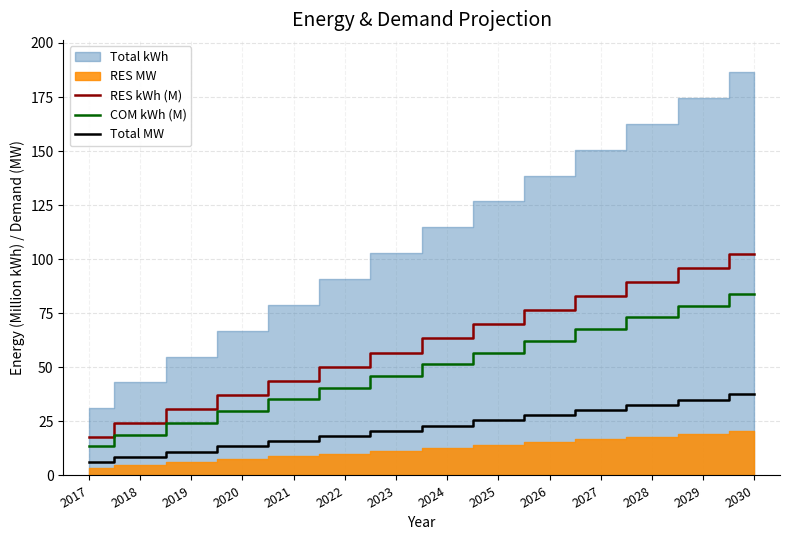

True or false: Total MW and COM kWh (M) intersect in this chart.

False